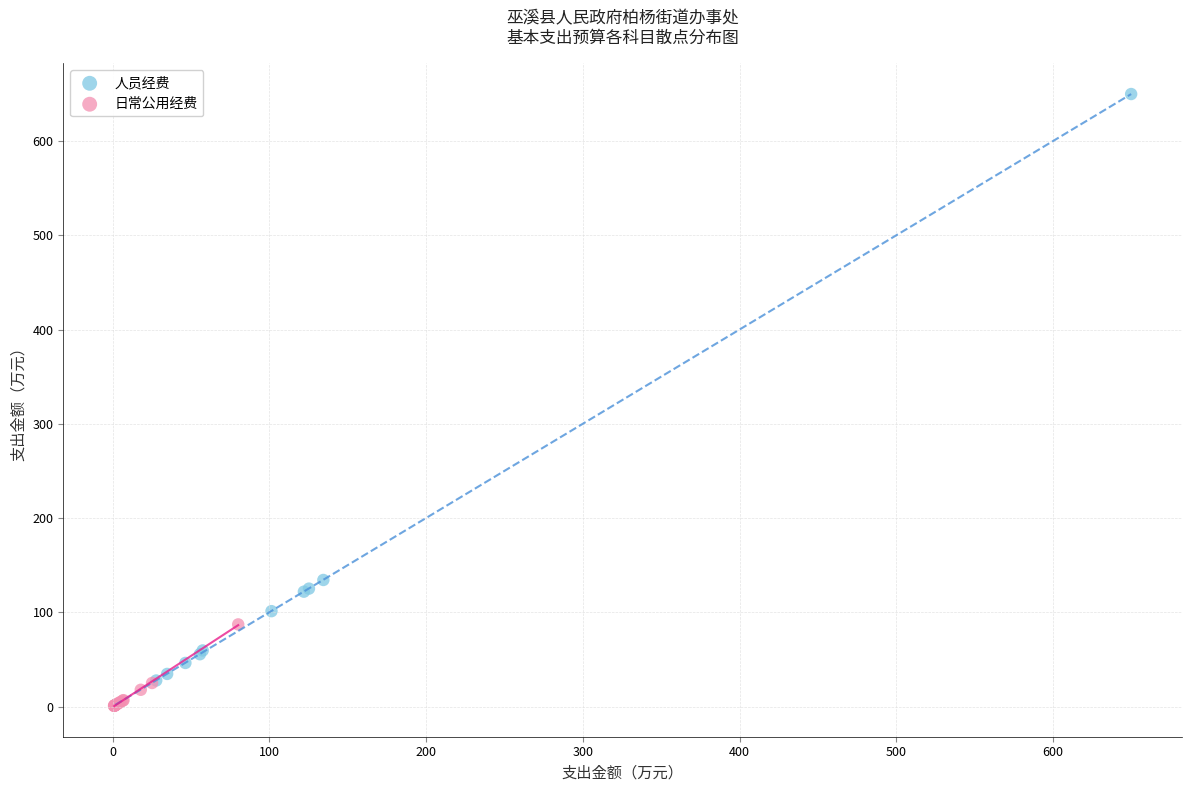

Which series contains the highest Y value?

人员经费